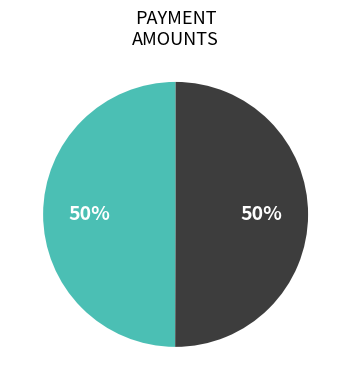

To the nearest percent, what is the average slice percentage?

50%